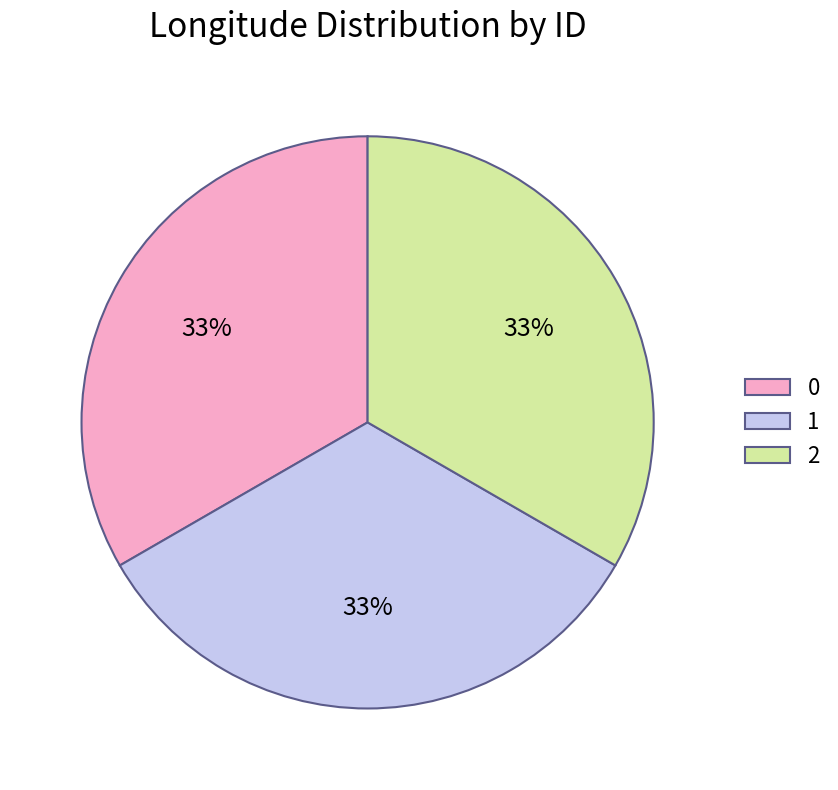

Do 1 and 0 together represent more than half of the pie?

Yes